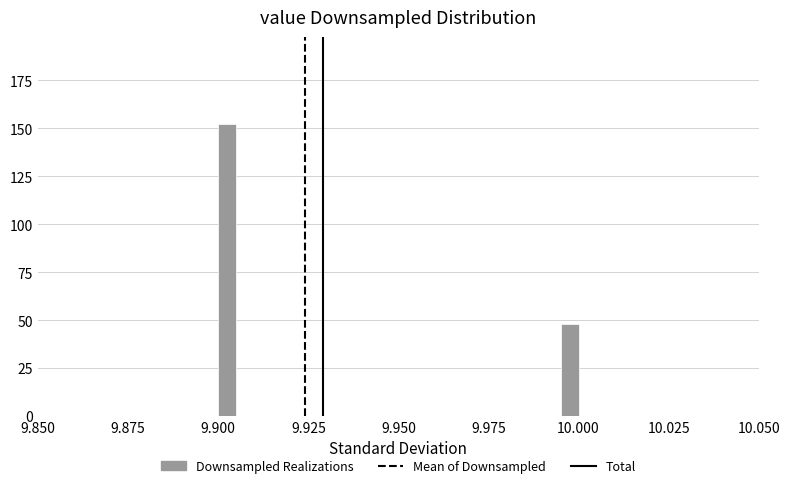

Read against the x-axis, roughly where is the centre of the tallest bar?

9.905